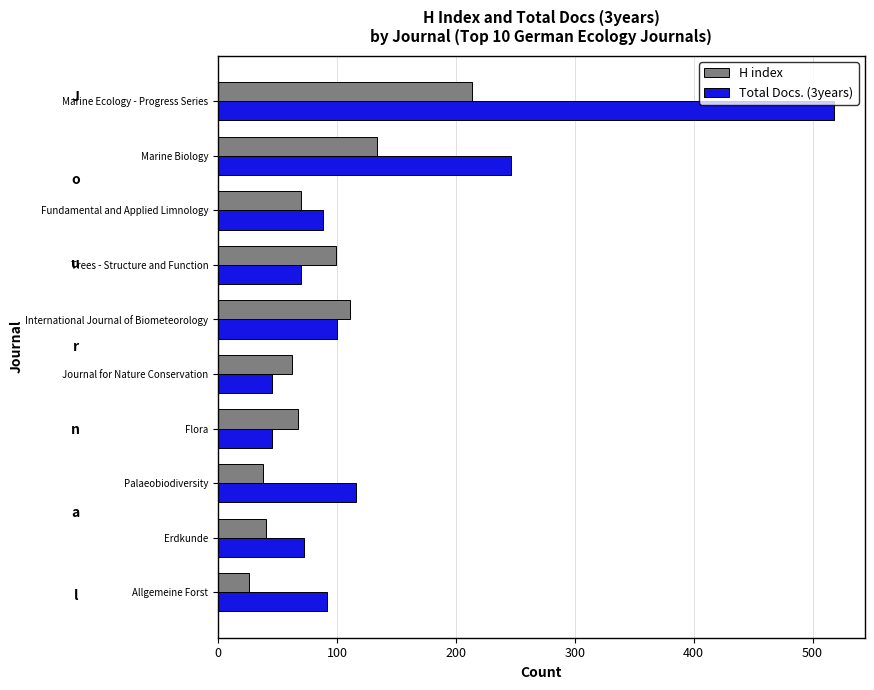

What is the total value across all series at Journal for Nature Conservation?

107